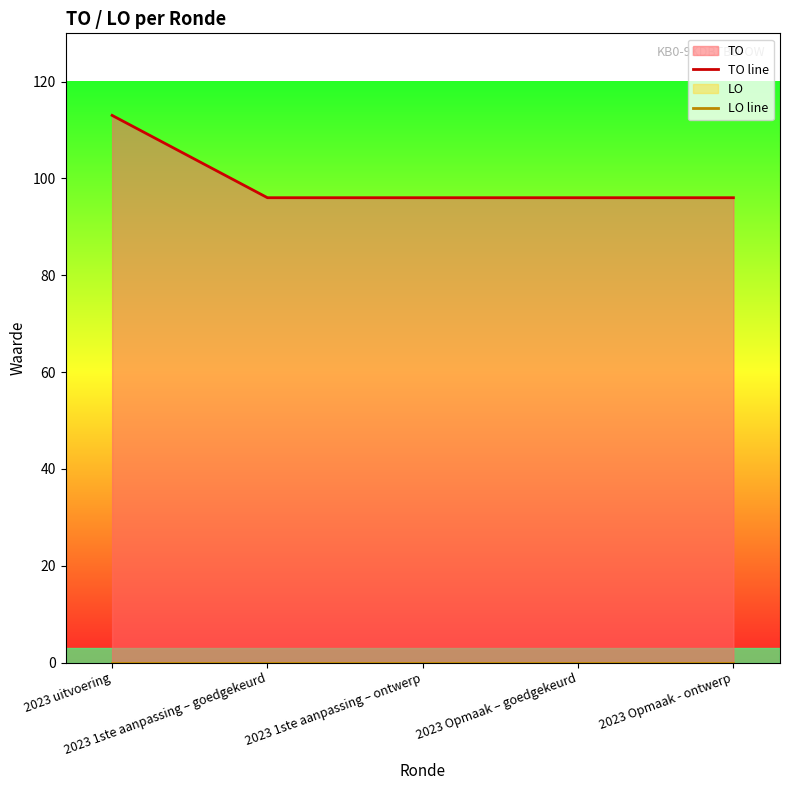

At how many categories does at least one series exceed 34?

5